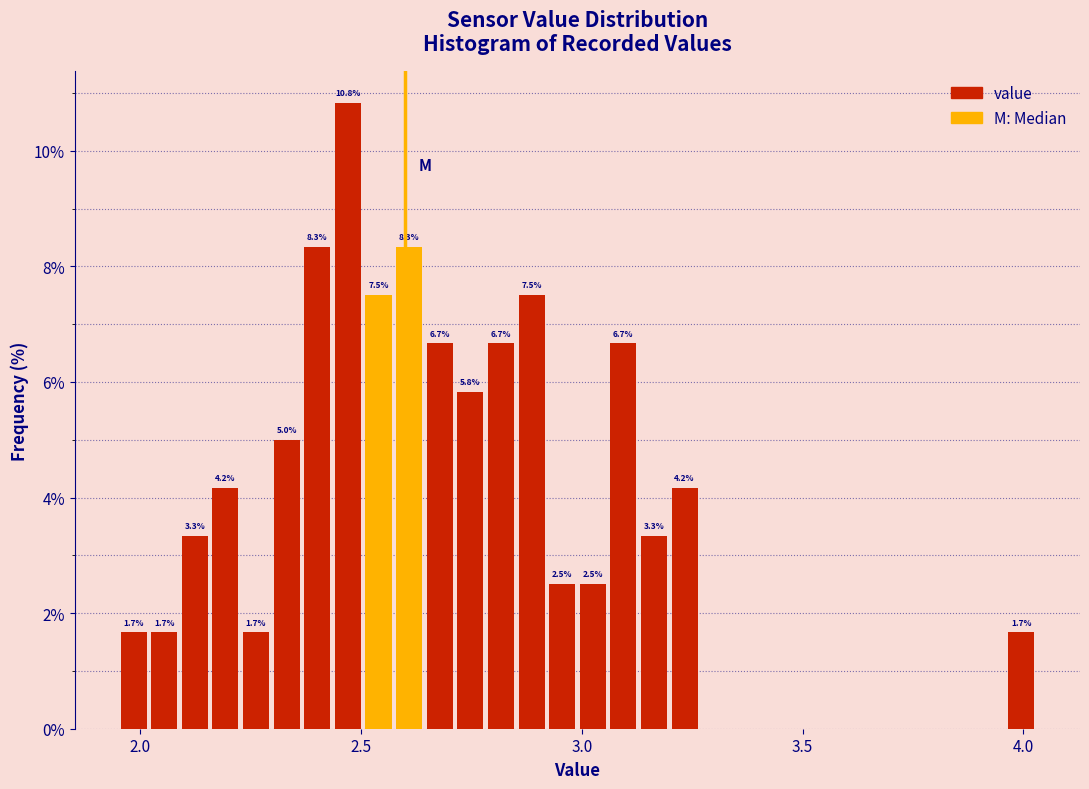

Read against the x-axis, roughly where is the centre of the tallest bar?

2.45